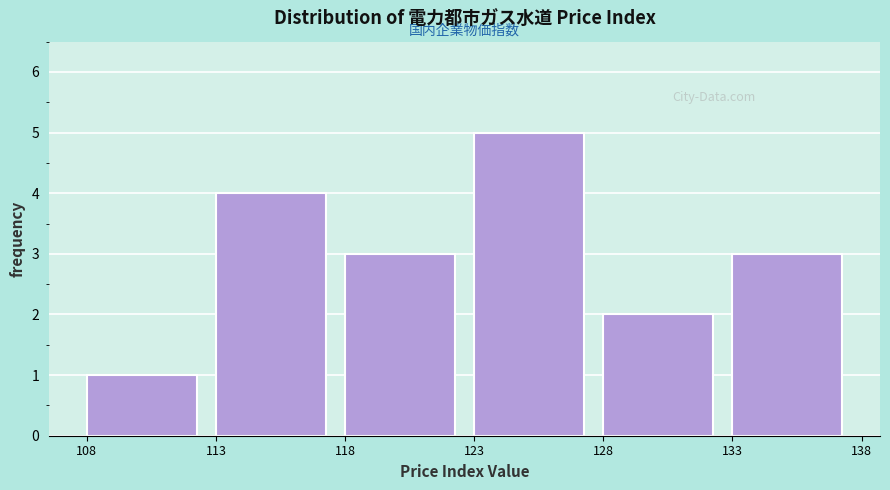

What is the height of the bar covering 113 to 118 on the x-axis? The values are not printed on the chart, so give them approximately, as read against the axis.

4